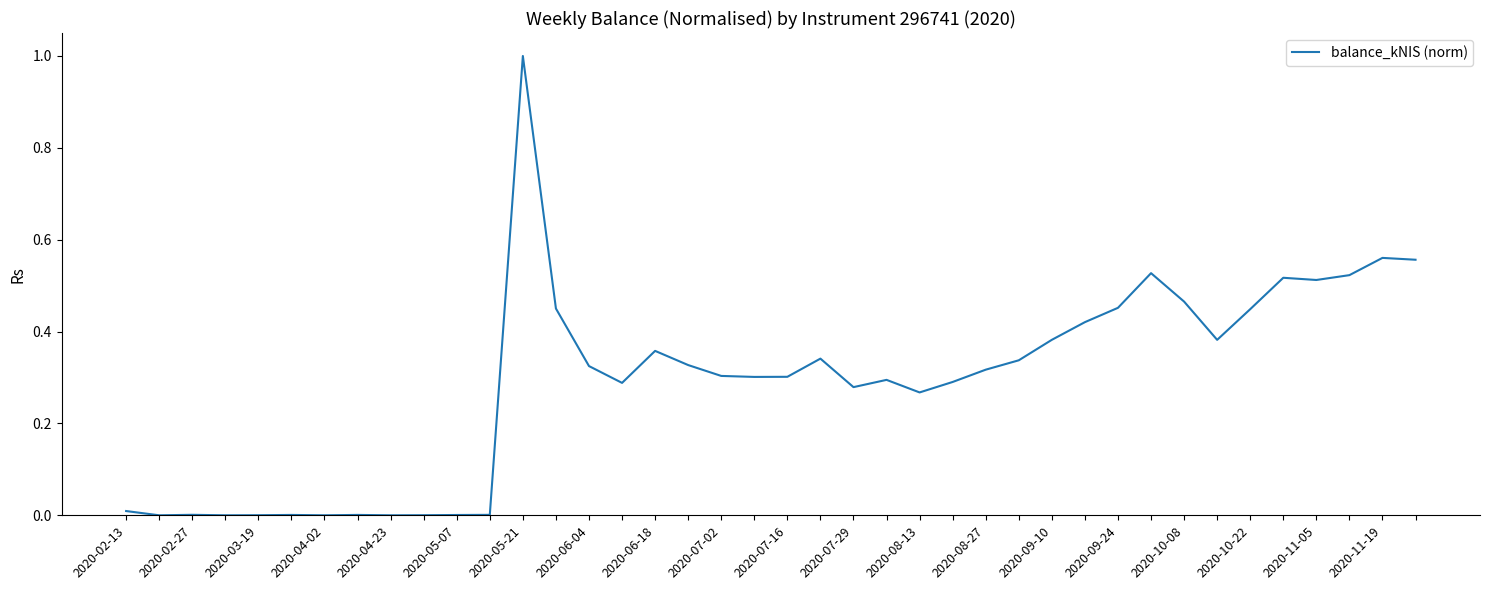

What is the maximum value shown in the chart?

1.0